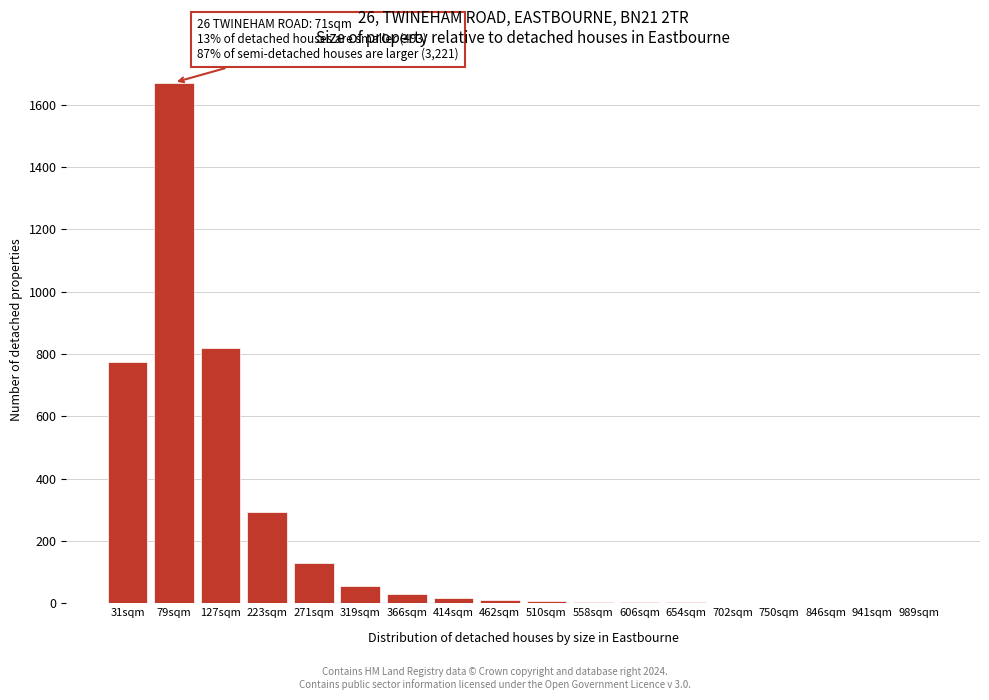

What is the maximum value shown in the chart?

1671